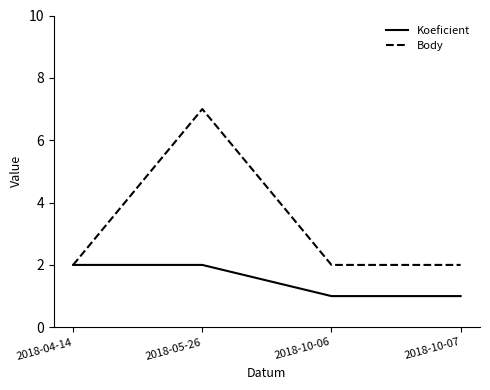

Which series has the widest spread of values?

Body